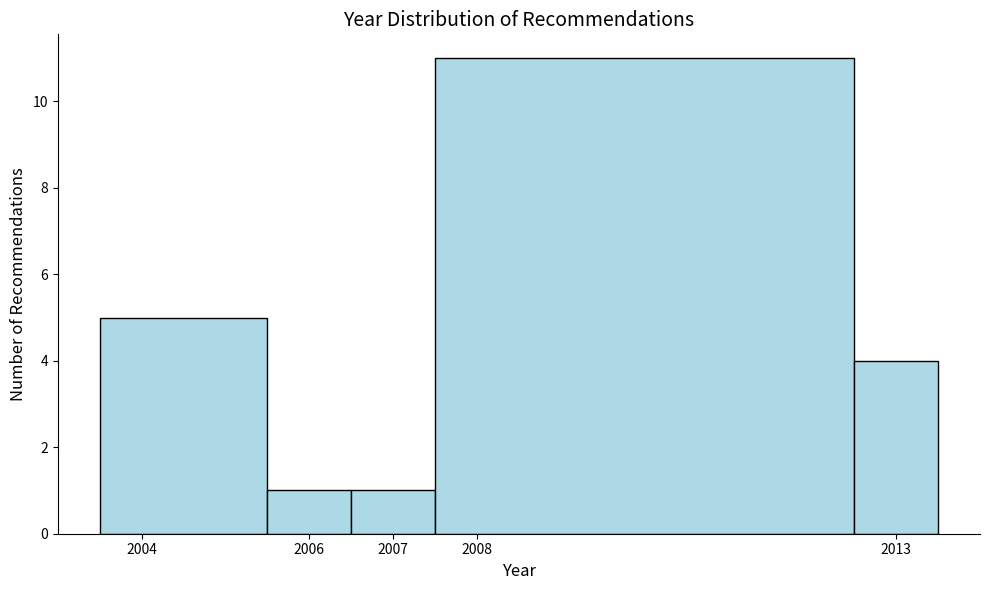

Over which range of the x-axis is the bar tallest?

2007.5 to 2012.5